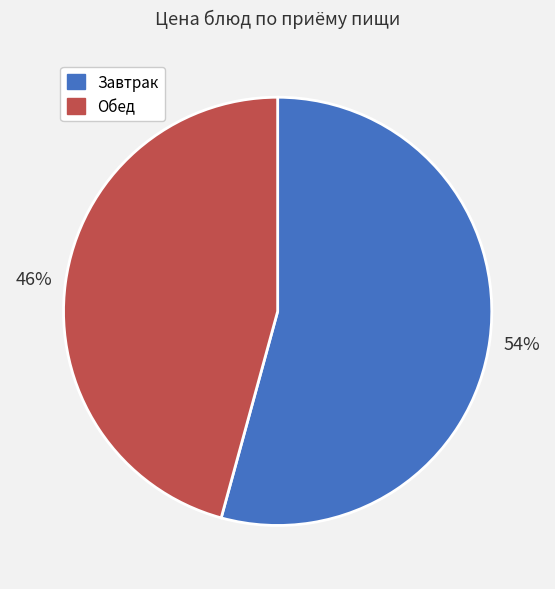

To the nearest percent, what percentage of the pie is Обед?

46%